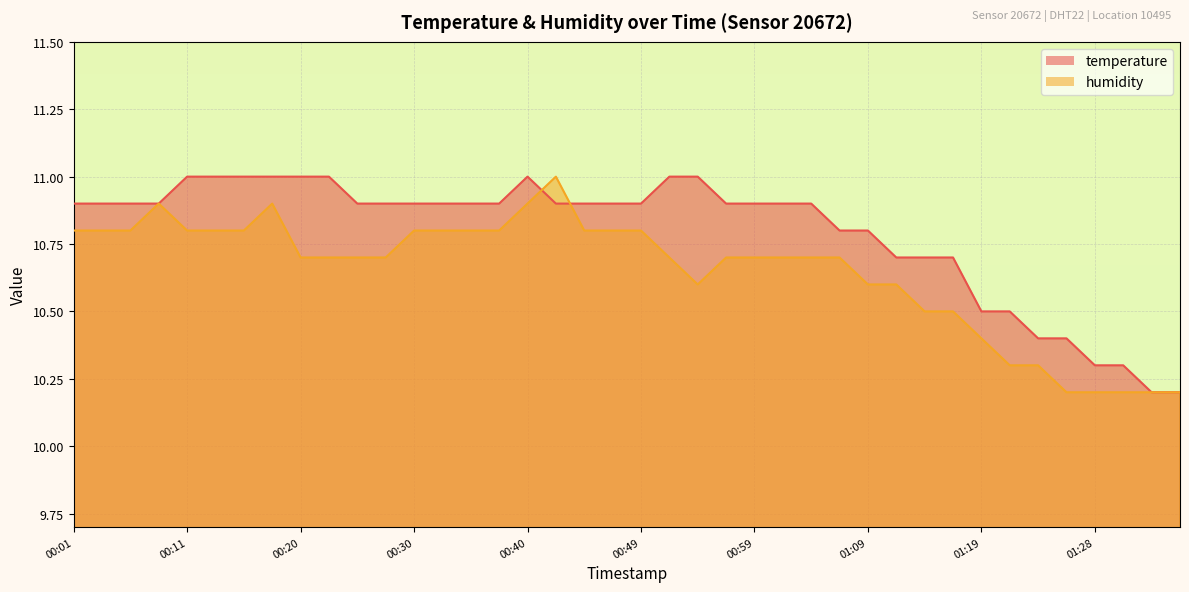

Which category has the lowest value in the humidity series?

01:26